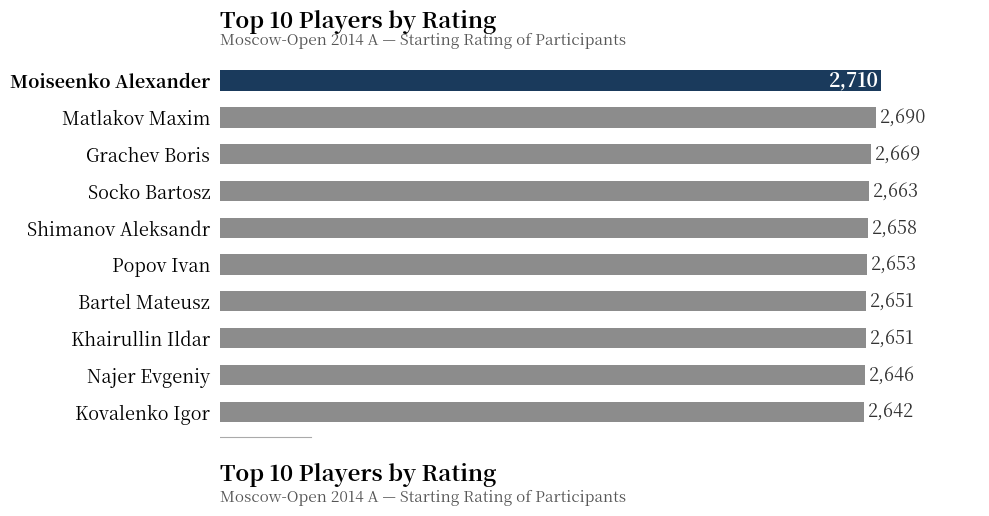

What is the minimum value shown in the chart?

2642